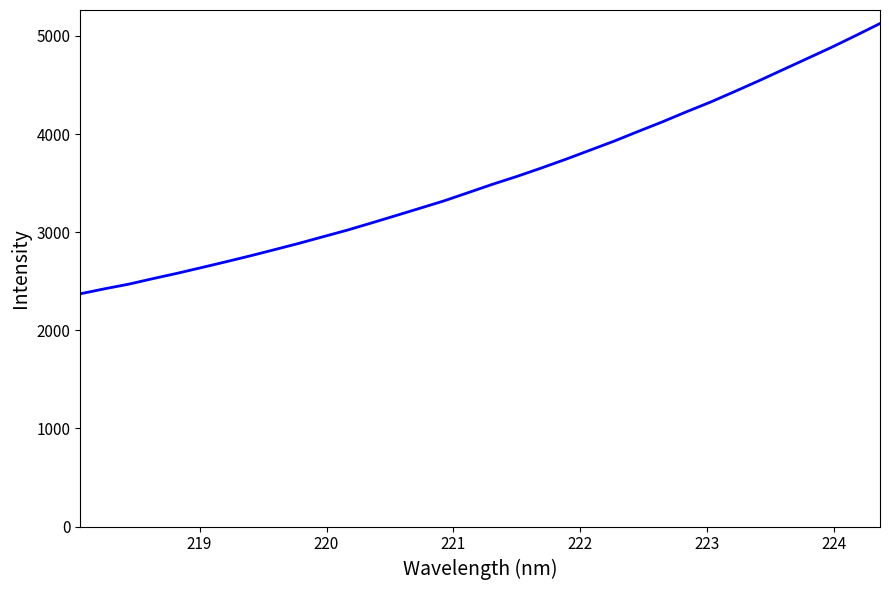

Does the chart display data point markers on the line(s)?

No